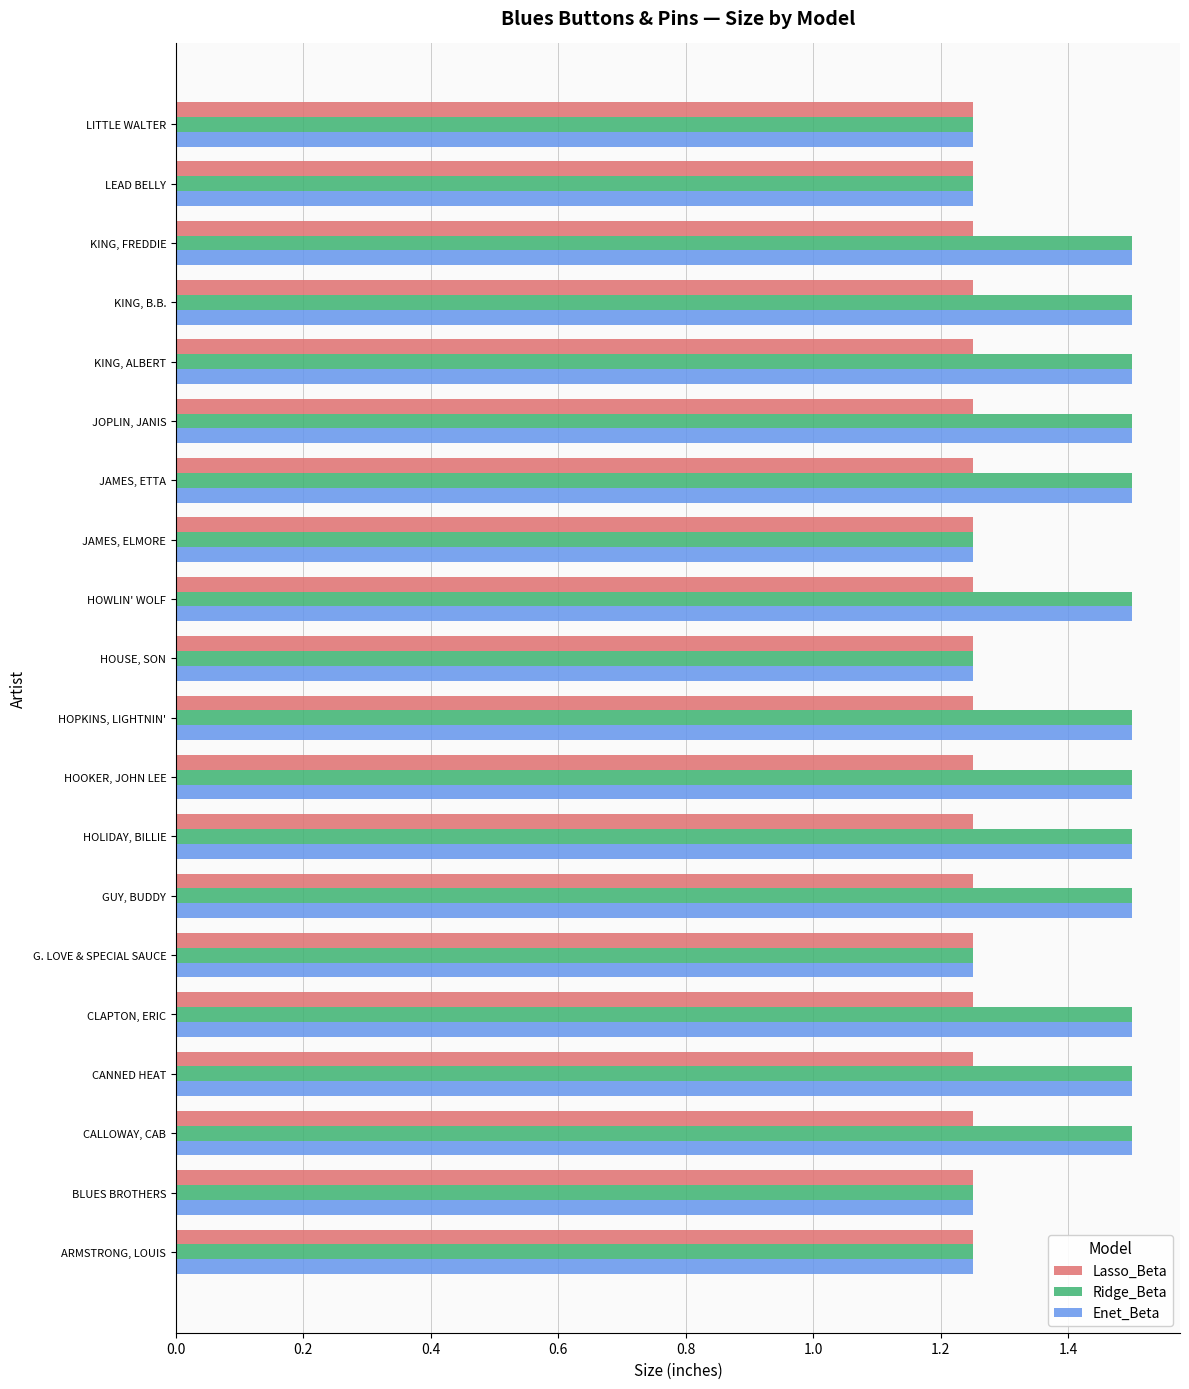

At how many categories does at least one series exceed 1?

20